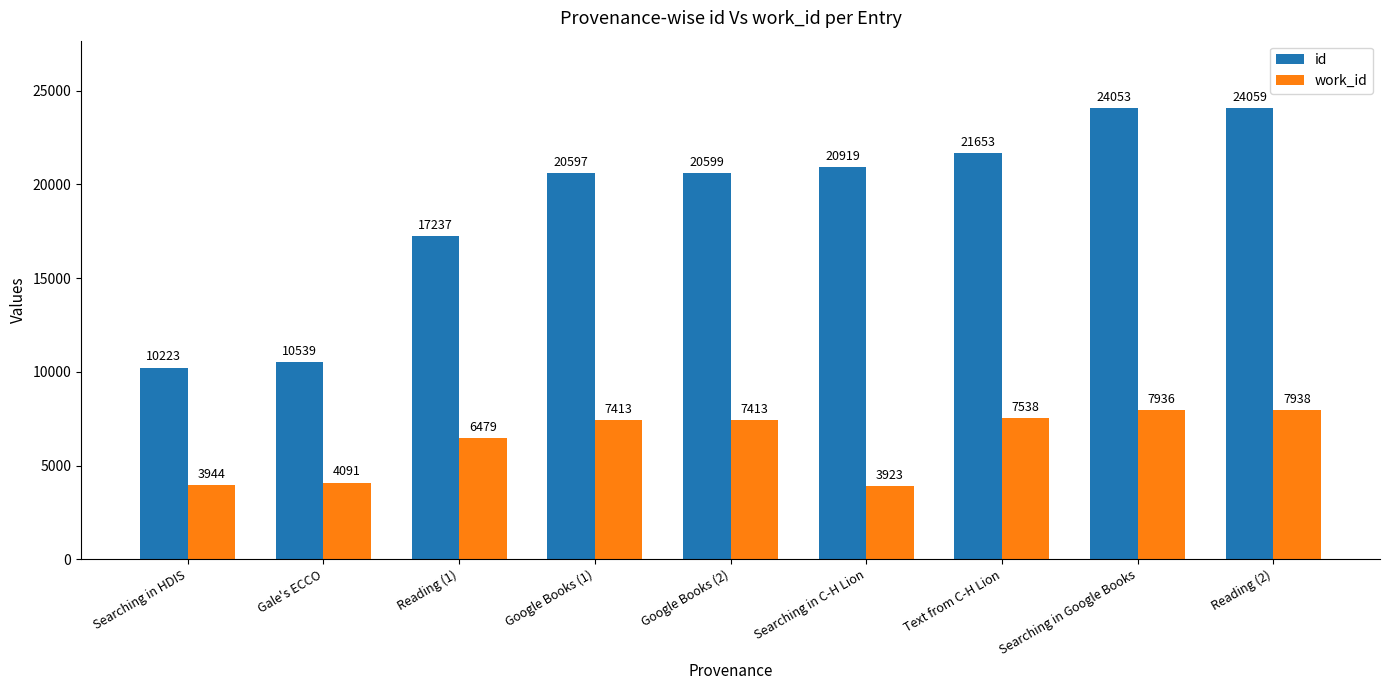

Which label corresponds to the largest value in the chart?

Reading (2)